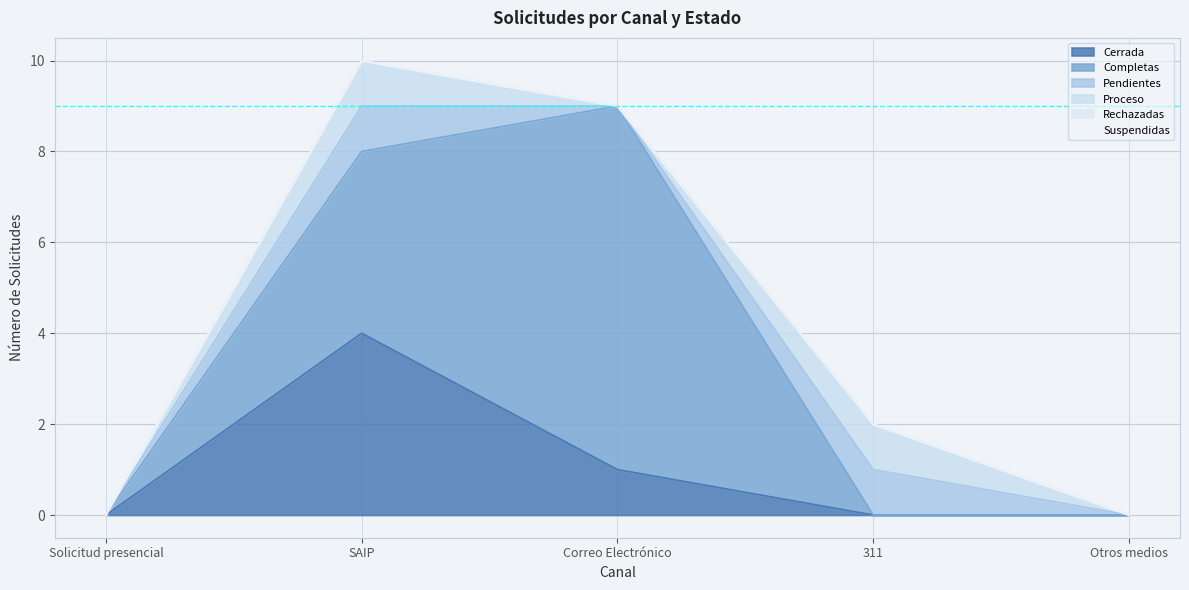

Rank the series by their maximum value, from highest to lowest.

Completas, Cerrada, Pendientes, Proceso, Rechazadas, Suspendidas